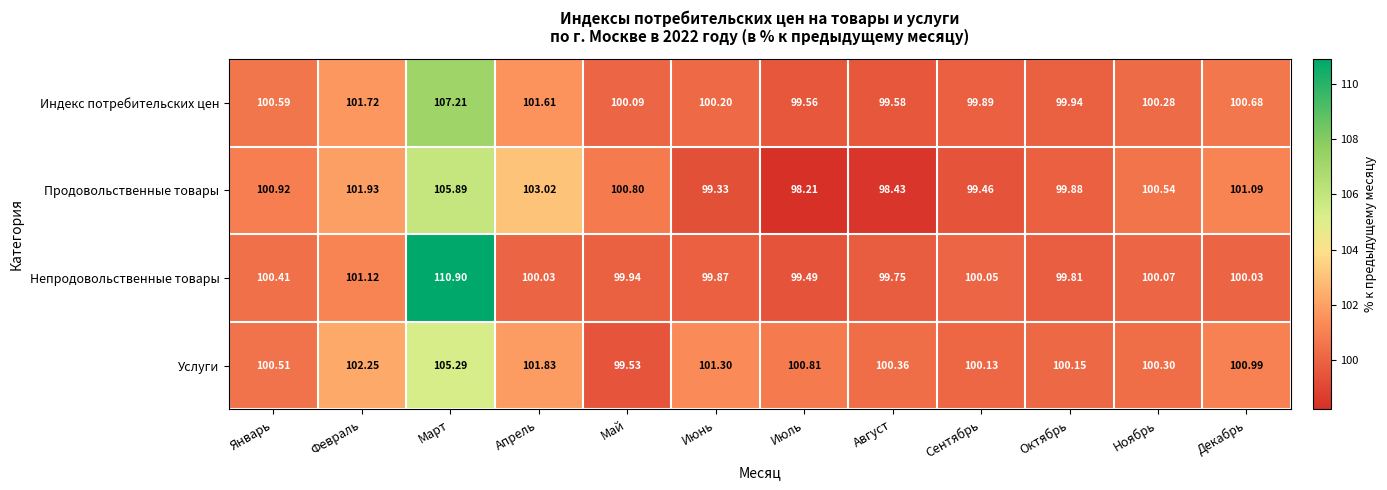

Which series has the widest spread of values?

Непродовольственные товары